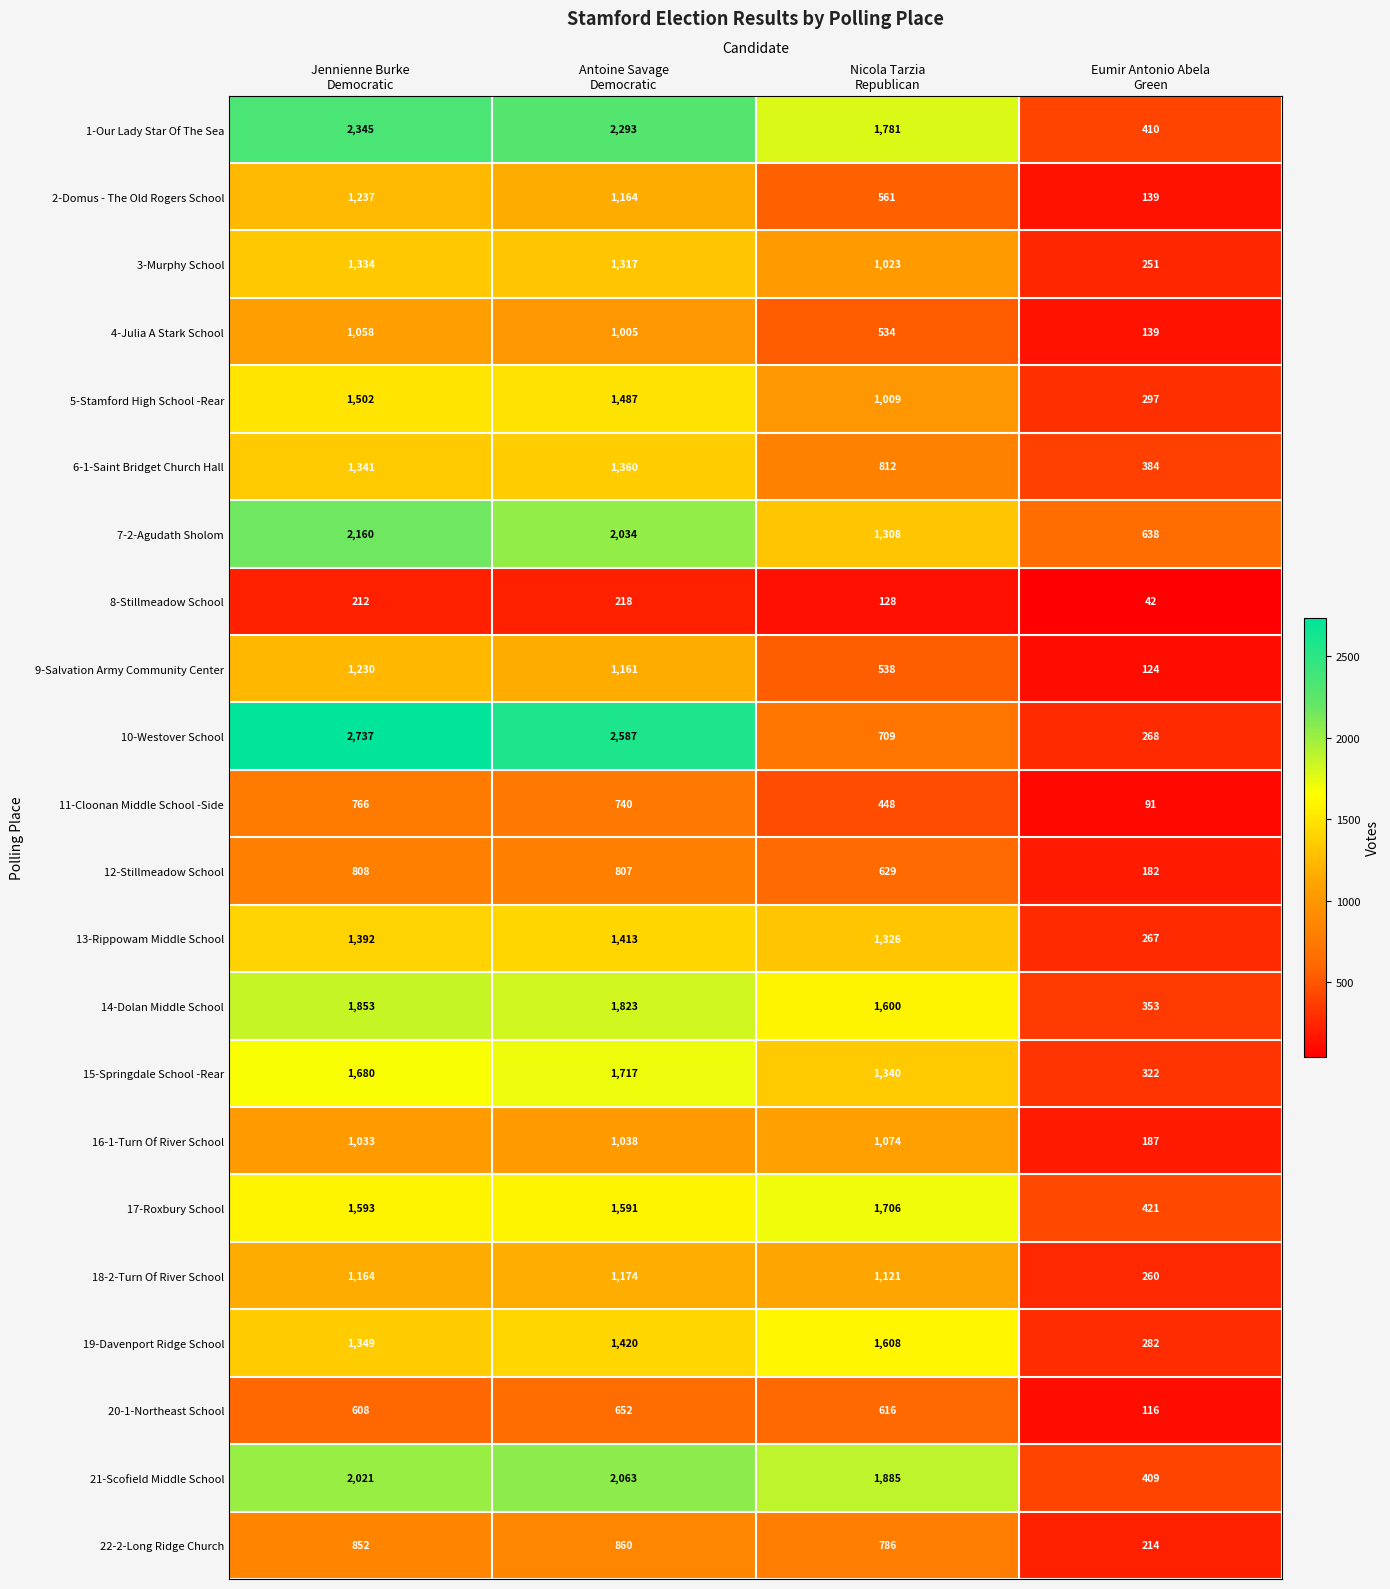

Rank the series by their maximum value, from lowest to highest.

8-Stillmeadow School, 20-1-Northeast School, 11-Cloonan Middle School -Side, 12-Stillmeadow School, 22-2-Long Ridge Church, 4-Julia A Stark School, 16-1-Turn Of River School, 18-2-Turn Of River School, 9-Salvation Army Community Center, 2-Domus - The Old Rogers School, 3-Murphy School, 6-1-Saint Bridget Church Hall, 13-Rippowam Middle School, 5-Stamford High School -Rear, 19-Davenport Ridge School, 17-Roxbury School, 15-Springdale School -Rear, 14-Dolan Middle School, 21-Scofield Middle School, 7-2-Agudath Sholom, 1-Our Lady Star Of The Sea, 10-Westover School